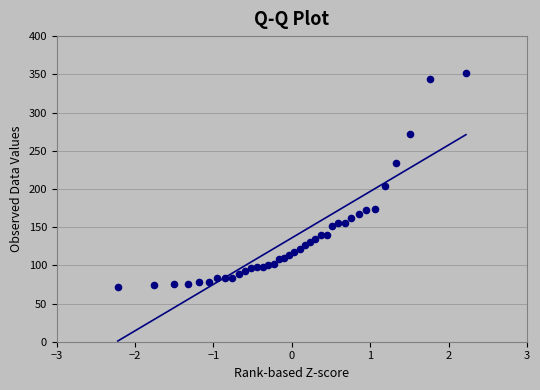

What Y value in the scatter plot is closest to 212?

204